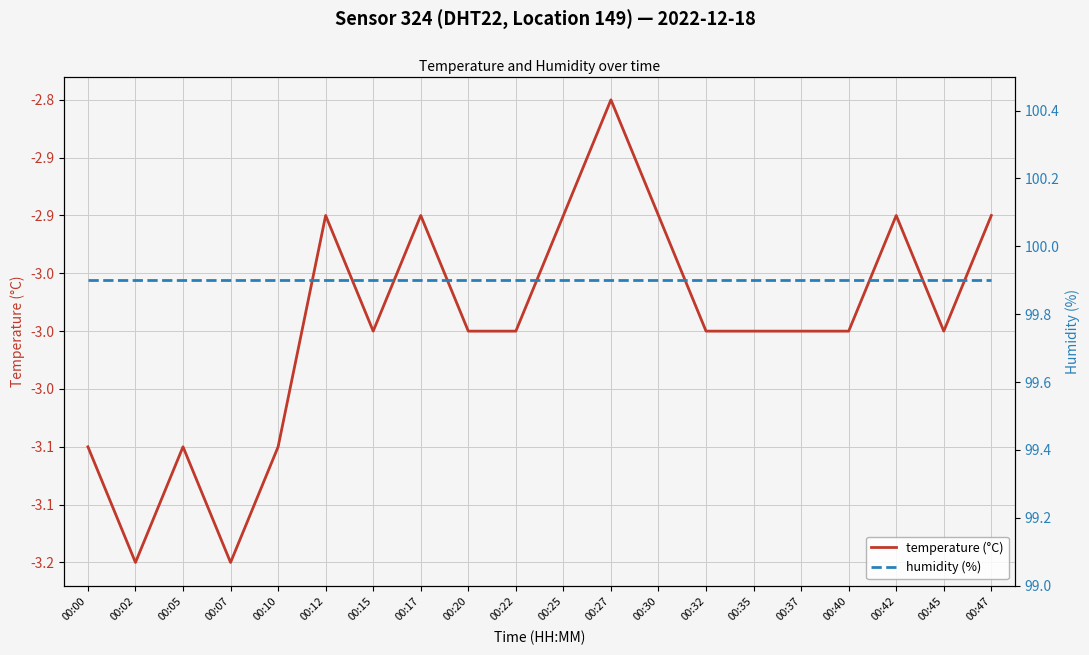

At which label does temperature (°C) reach its minimum?

00:02